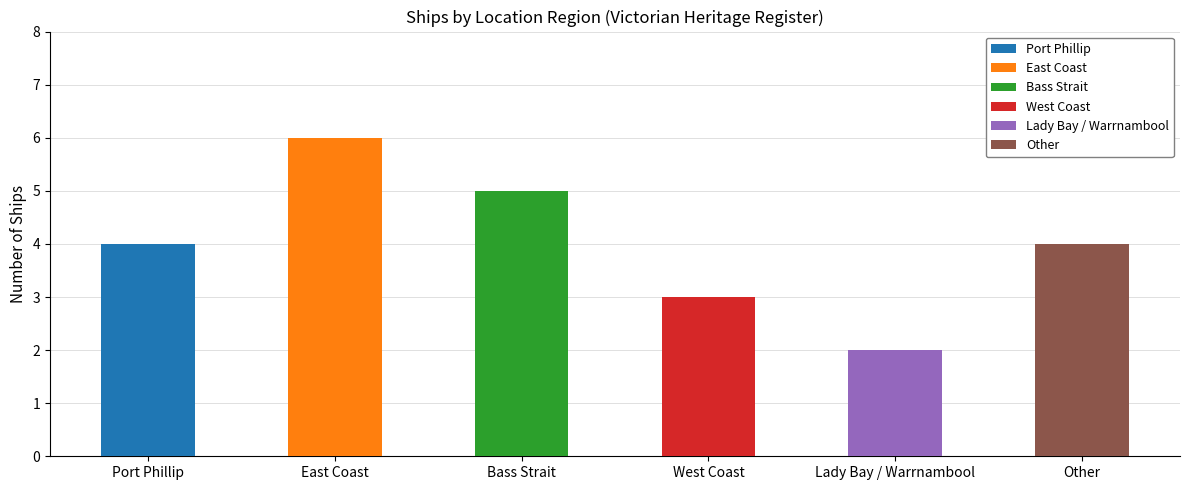

Rank the categories by value from lowest to highest.

Lady Bay / Warrnambool, West Coast, Port Phillip, Other, Bass Strait, East Coast